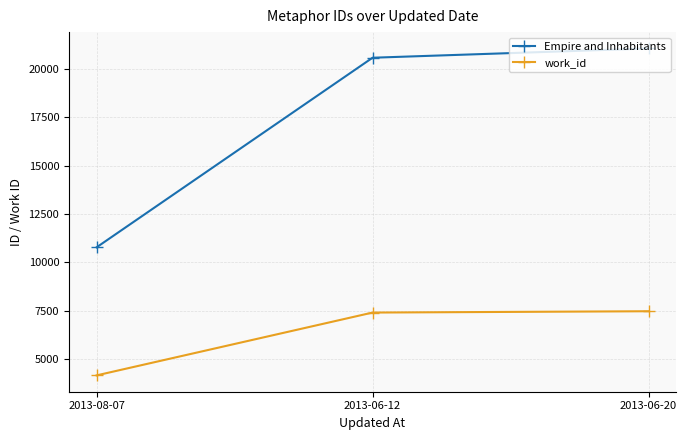

Is the value of Empire and Inhabitants at 2013-08-07 greater than the value of work_id at 2013-06-12?

Yes